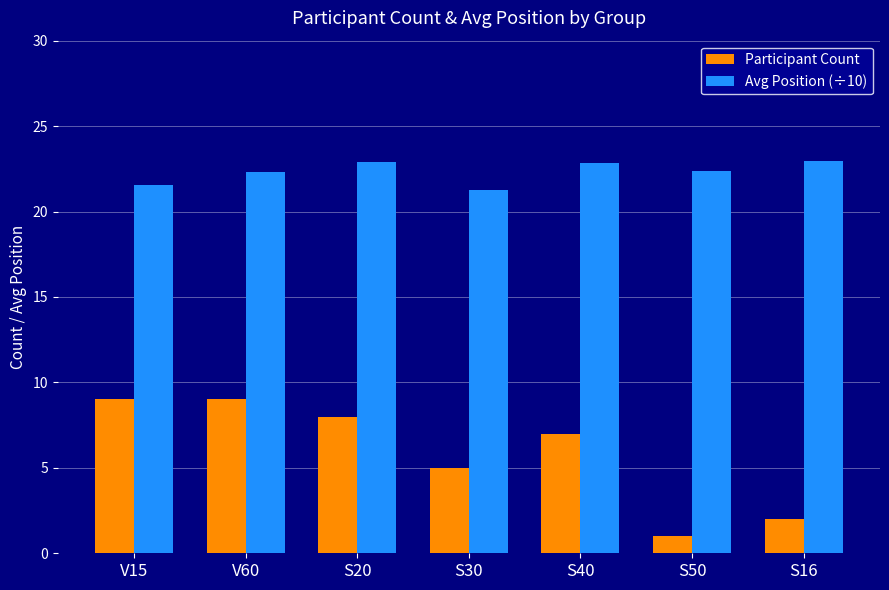

Rank the series by their average value, from highest to lowest.

Avg Position (÷10), Participant Count